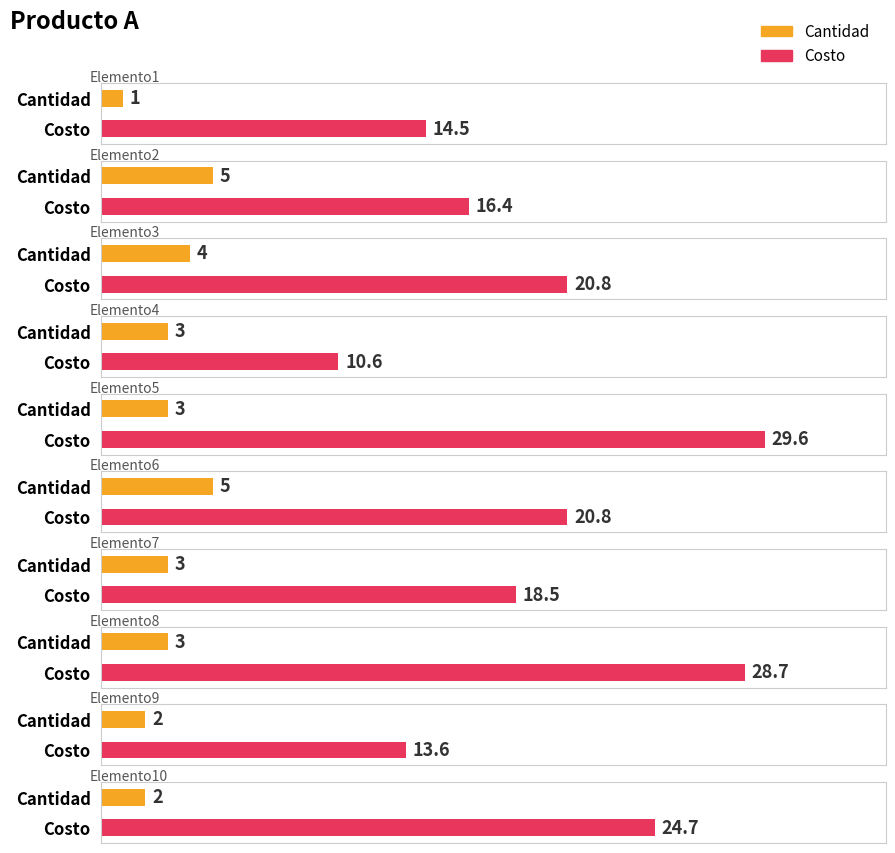

What is the difference between the maximum and minimum values in the Costo series?

19.0